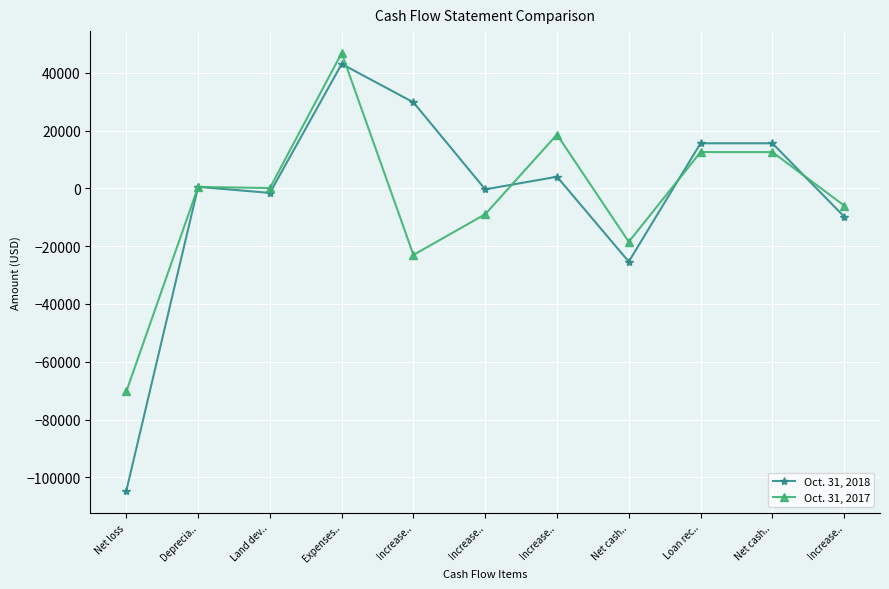

Which has a higher value, Loan rec.. or Net loss?

Loan rec..